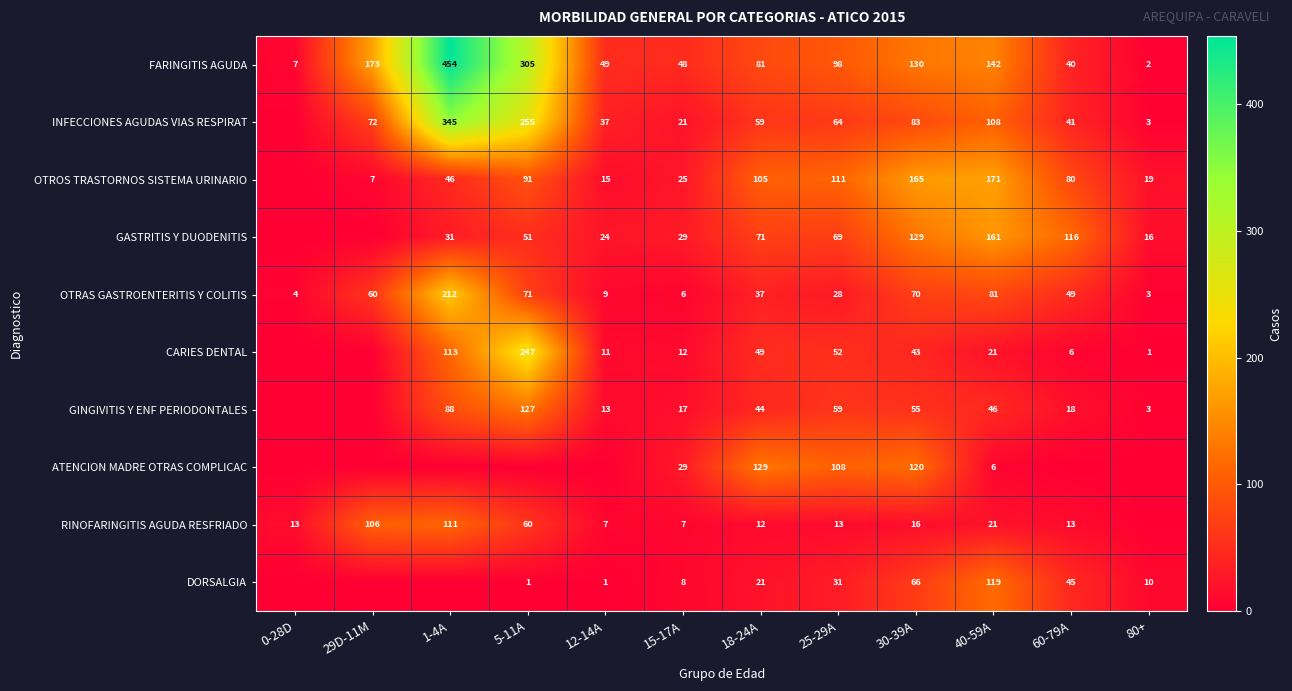

What is the sum of the OTRAS GASTROENTERITIS Y COLITIS values at 29D-11M and 5-11A?

131